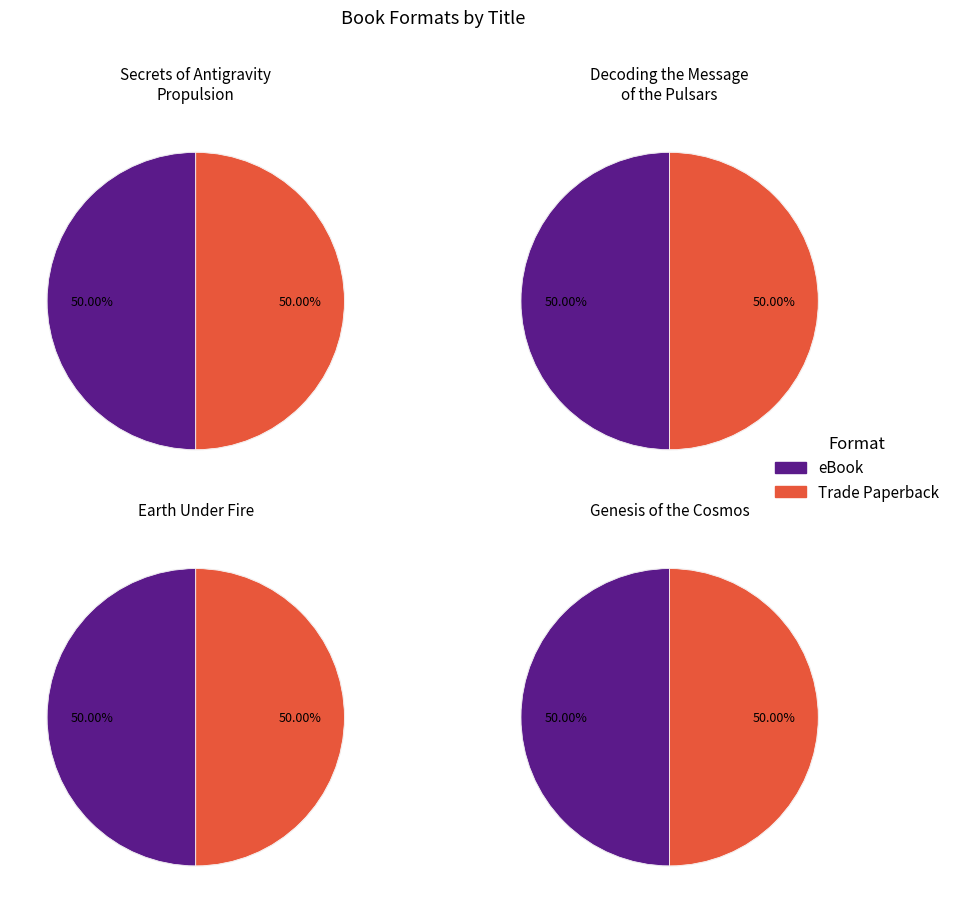

To the nearest percent, what is the combined percentage of Earth Under Fire and Decoding the Message of the Pulsars?

50%